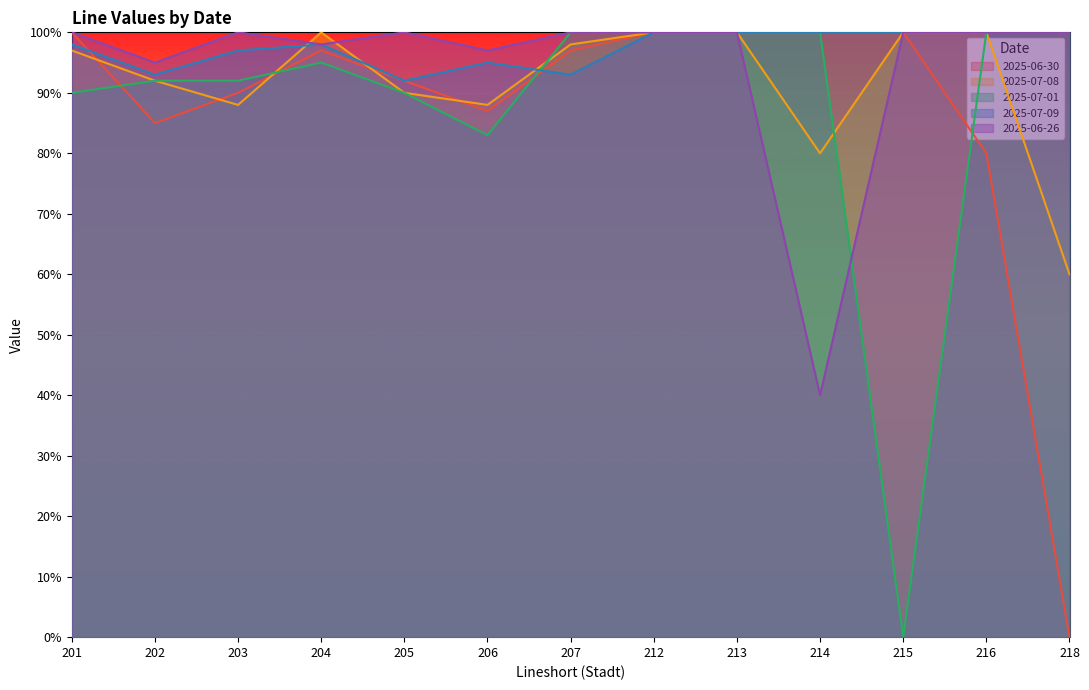

What is the difference between the maximum and minimum values in the 2025-06-30 series?

1.0